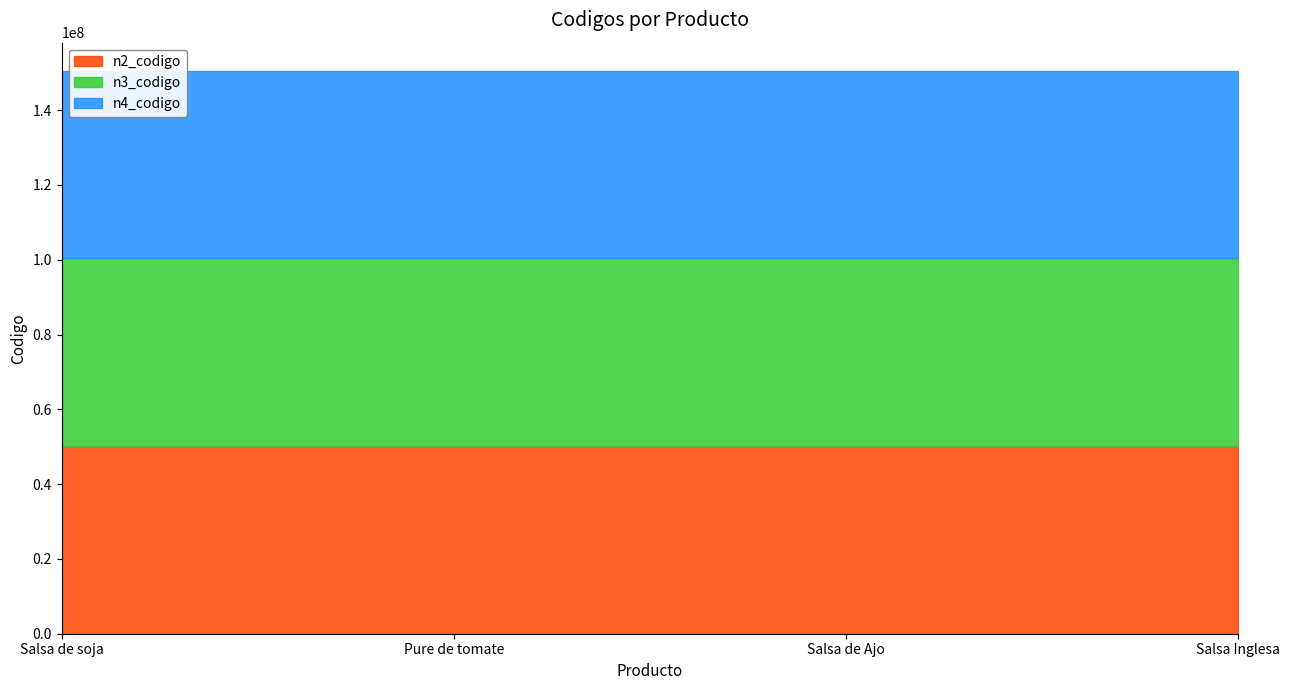

What is the minimum value for n2_codigo?

50170000